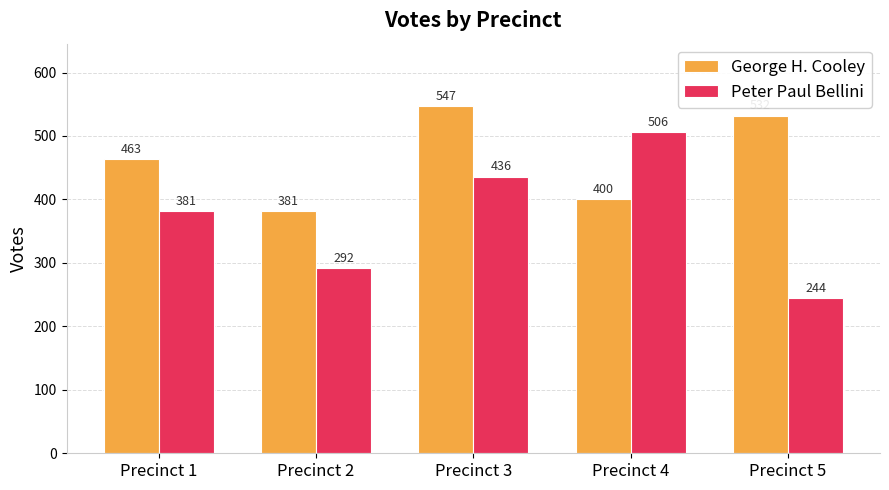

Does the chart contain any negative values?

No